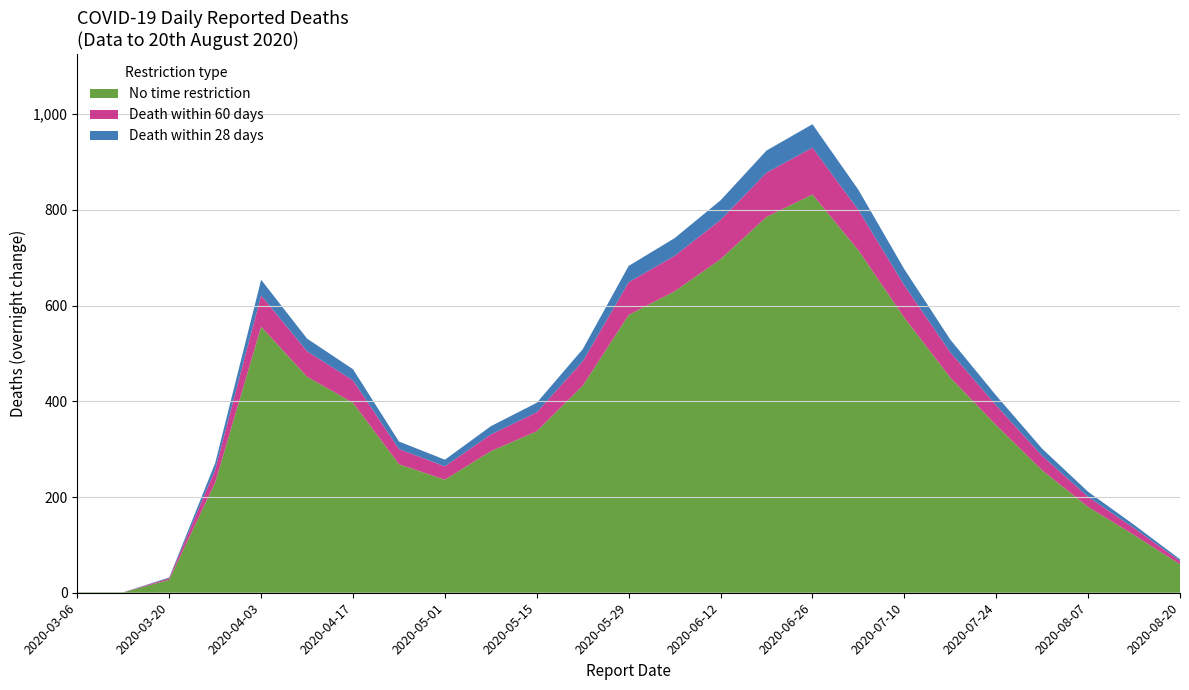

What is the total value across all series at 2020-07-10?

676.0